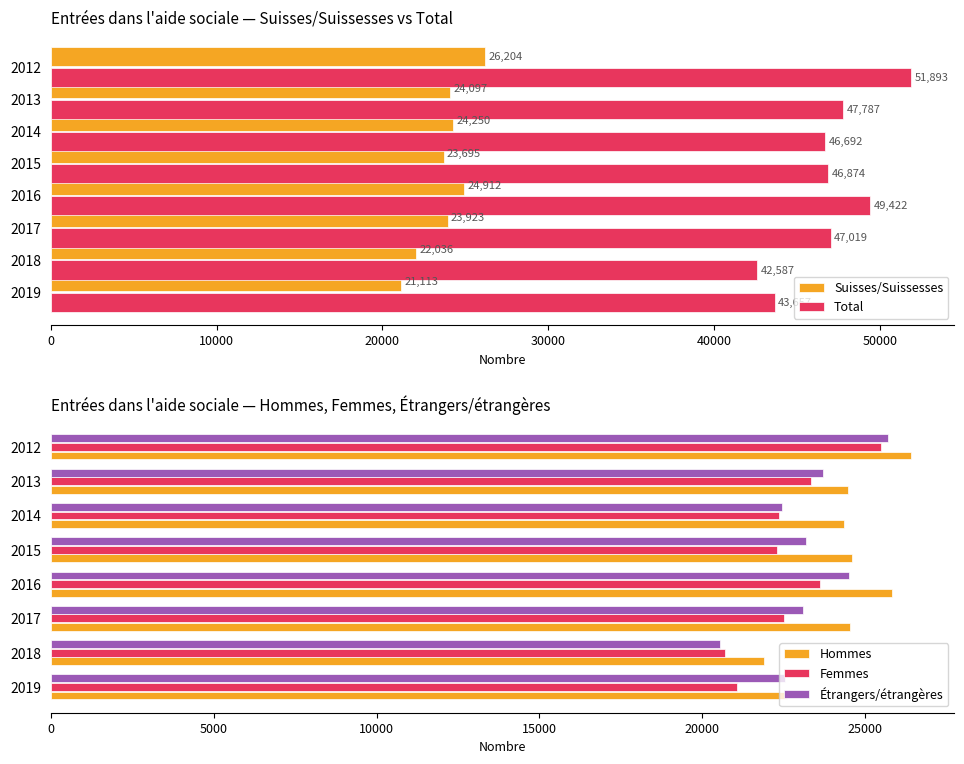

Is it true that Hommes equals 35561 at 2013?

False